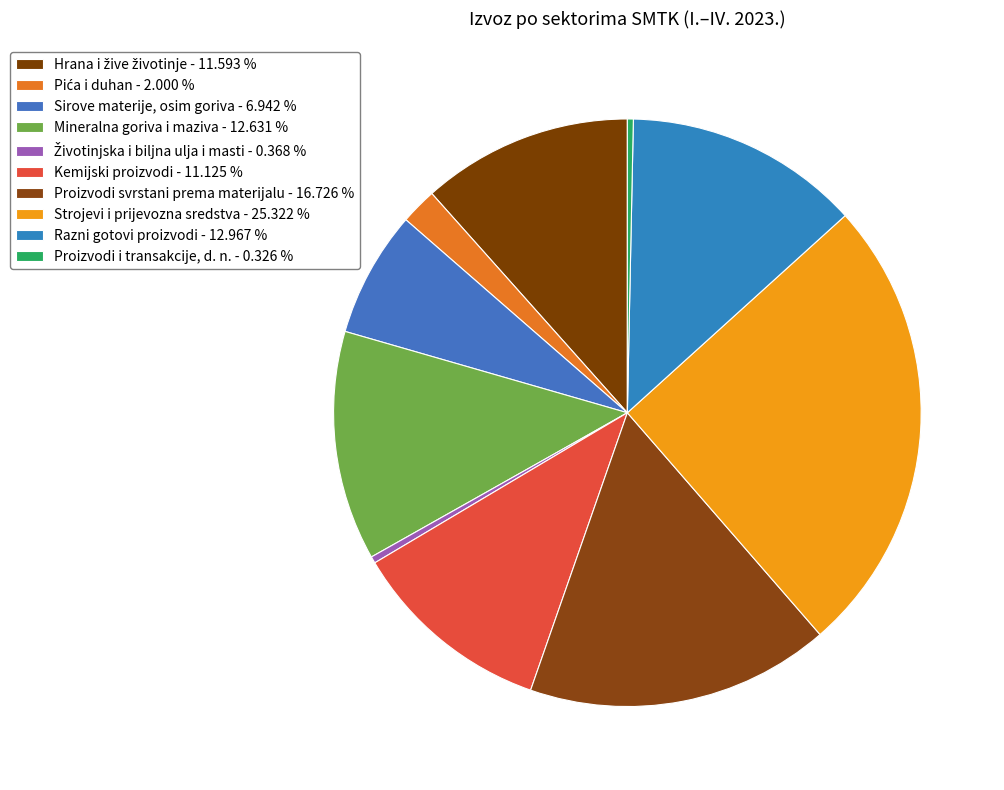

To the nearest percent, what is the difference between the Hrana i žive životinje and Strojevi i prijevozna sredstva slice percentages?

14%